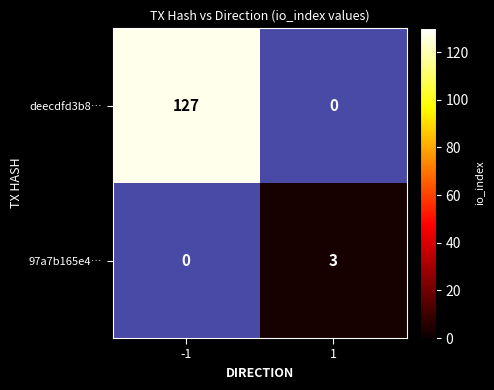

Where is 97a7b165e4… nearest to the value 0?

-1